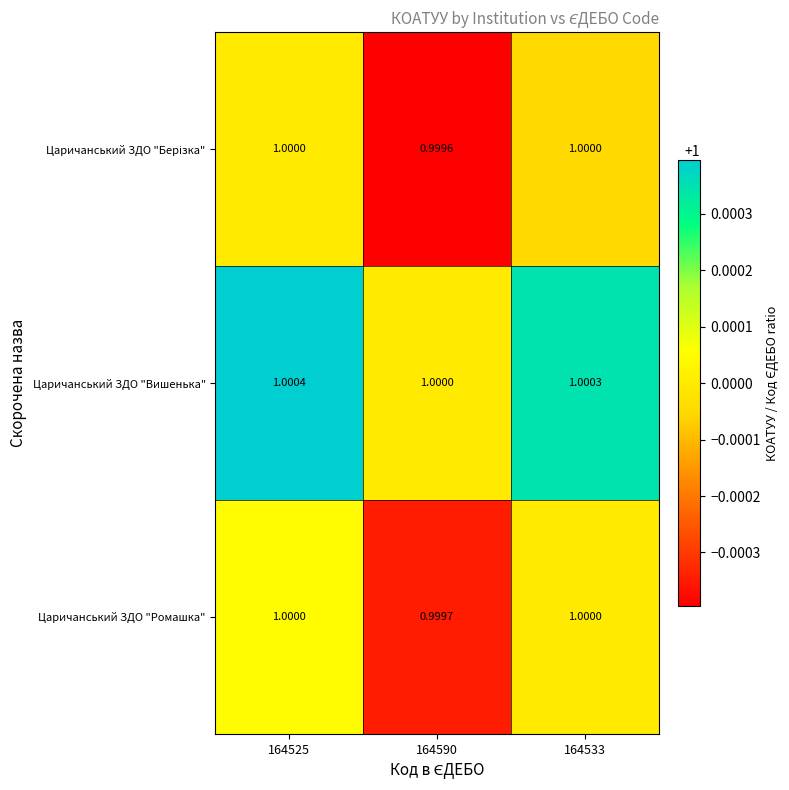

Which series has the largest total across all categories?

Царичанський ЗДО "Вишенька"